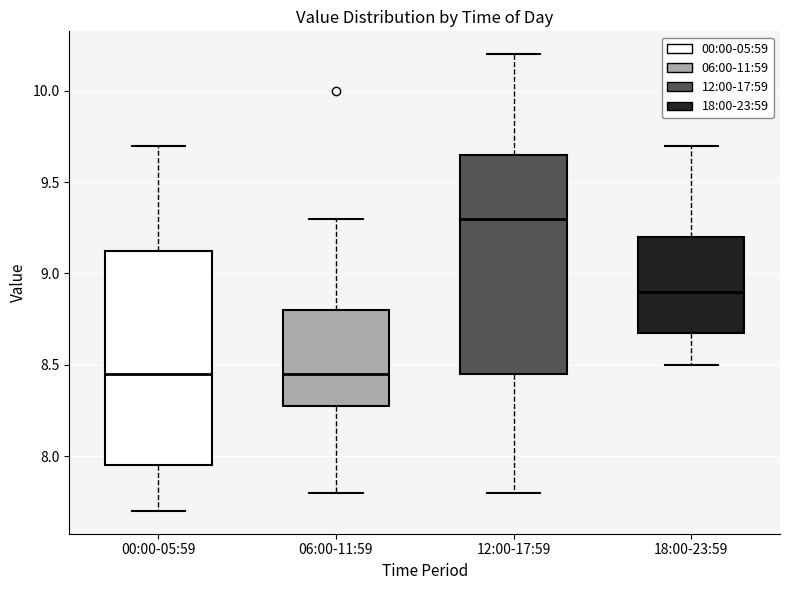

Reading left to right, read every box against the y-axis: the position of its median line, the range the box covers, and the ends of its whiskers. The values are not printed on the chart, so give them approximately, as read against the axis.

00:00-05:59: median 8.45, box 7.95 to 9.15, whiskers 7.70 to 9.70
06:00-11:59: median 8.45, box 8.30 to 8.80, whiskers 7.80 to 9.30
12:00-17:59: median 9.30, box 8.45 to 9.65, whiskers 7.80 to 10.20
18:00-23:59: median 8.90, box 8.70 to 9.20, whiskers 8.50 to 9.70